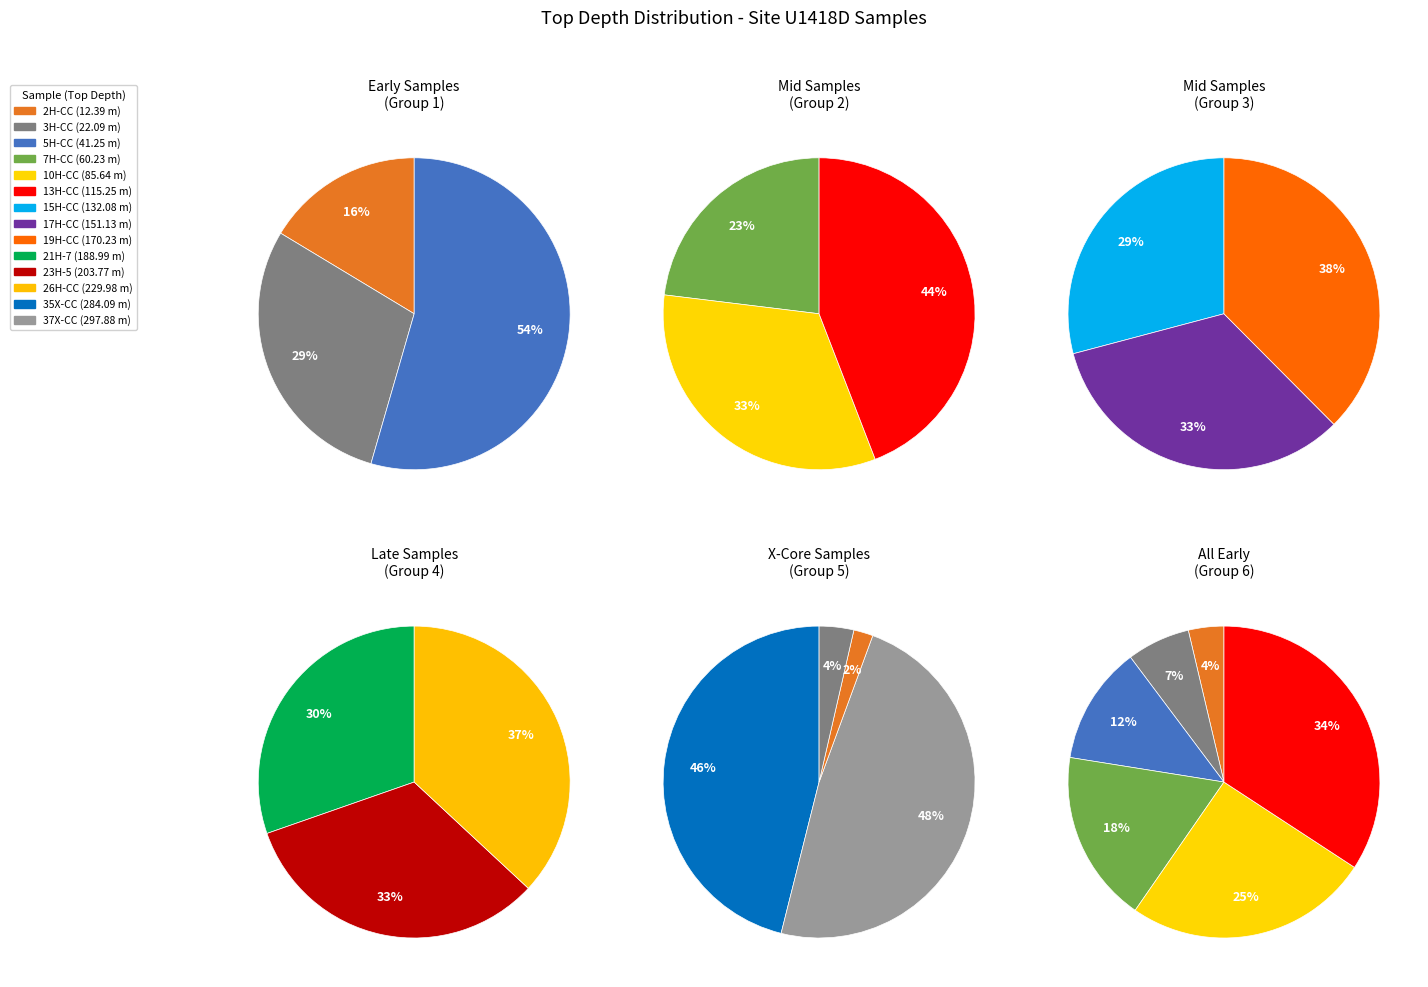

Count the number of slices in the pie.

14